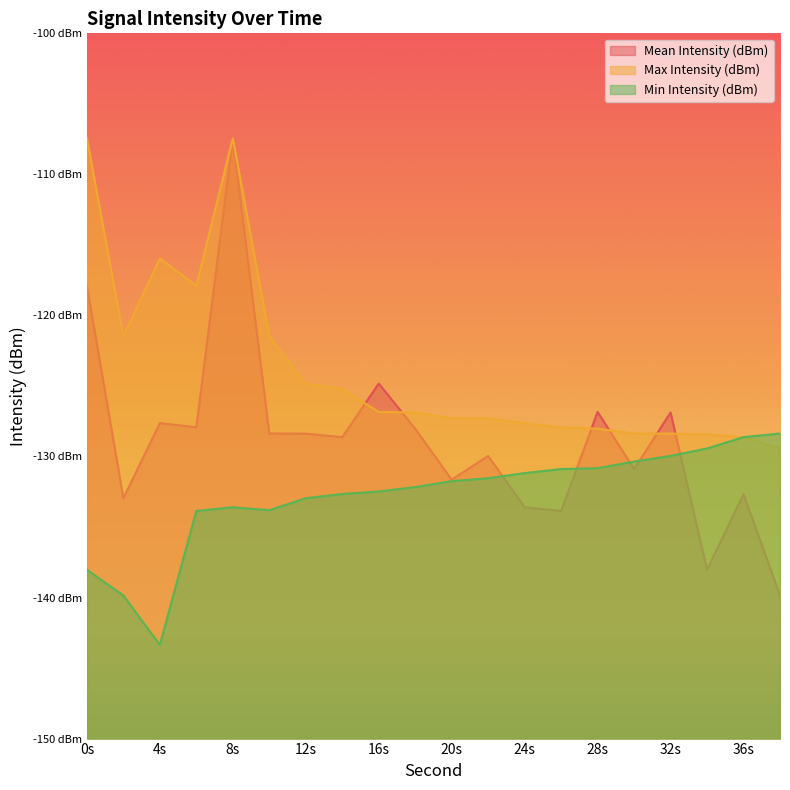

List the series in order of their peak value, highest first.

Mean Intensity (dBm), Max Intensity (dBm), Min Intensity (dBm)